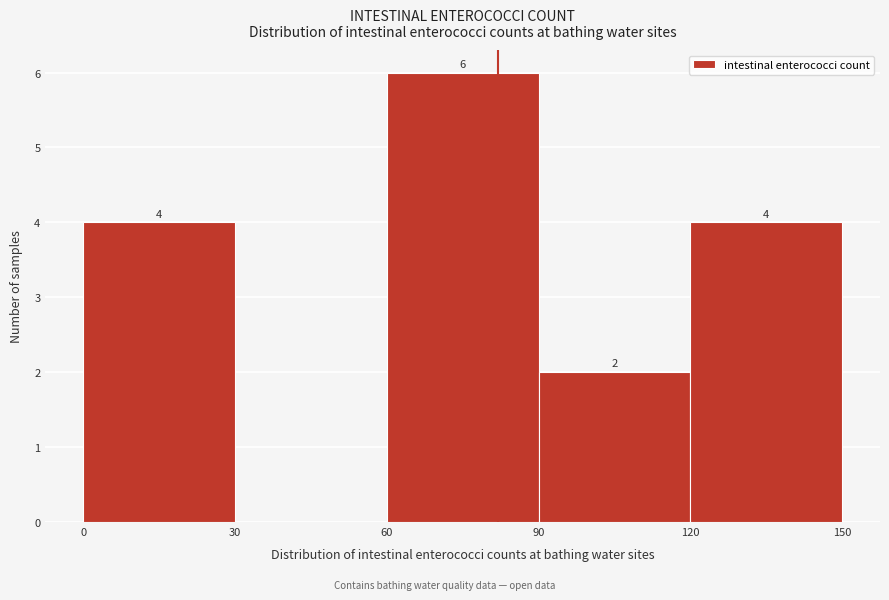

Over which range of the x-axis is the bar tallest?

60 to 90